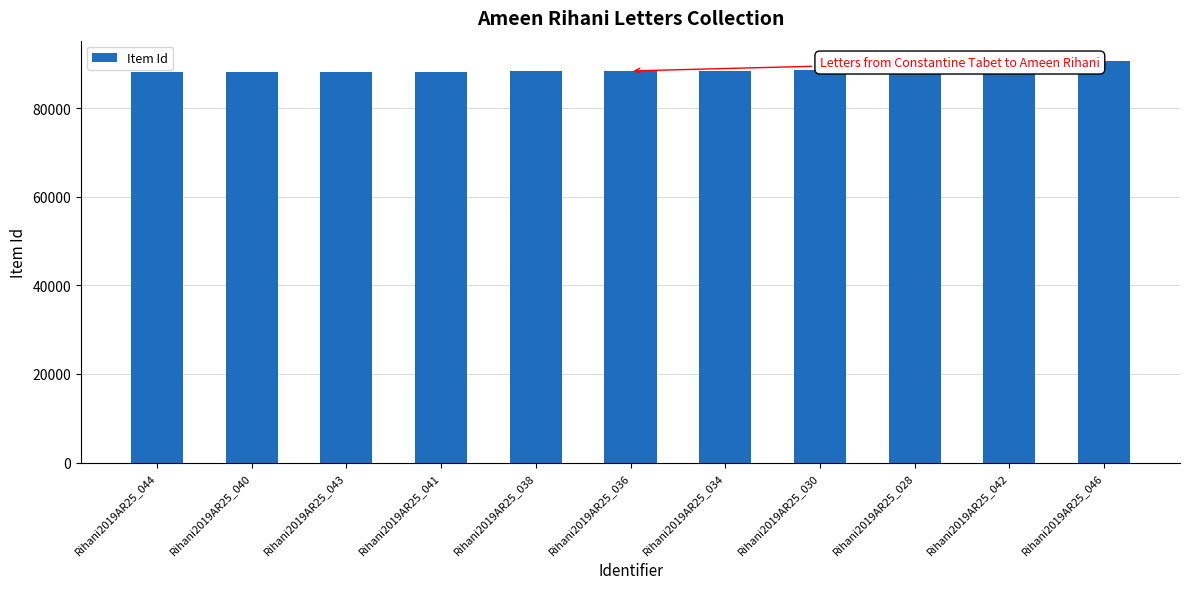

What is the ratio of the value at Rihani2019AR25_040 to the value at Rihani2019AR25_036?

1.0